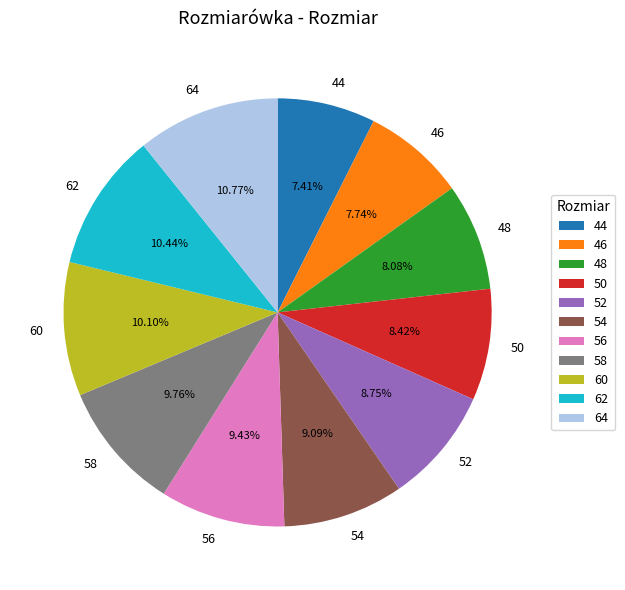

How many slices are in this pie chart?

11